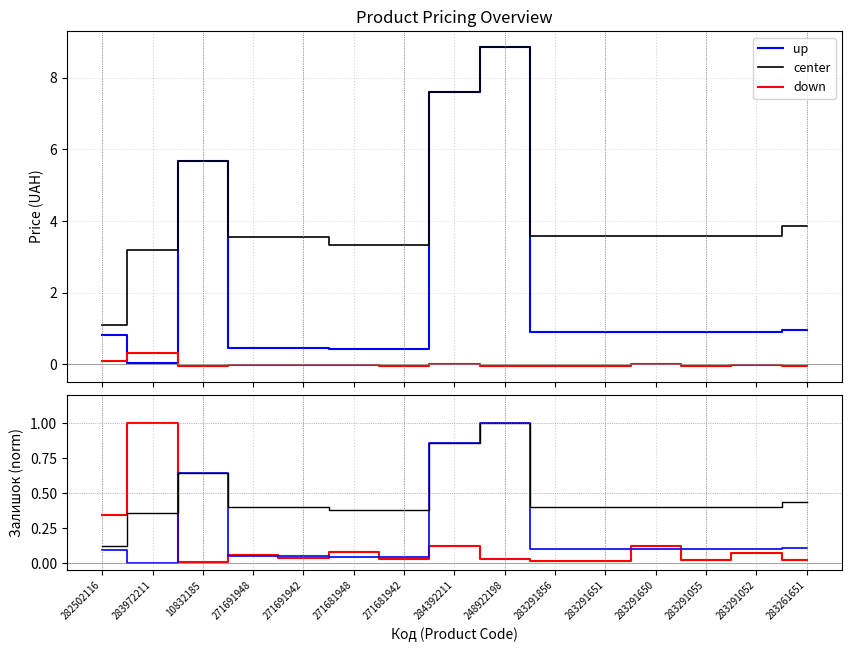

Between 283972211 and 283291650, which is larger?

283291650